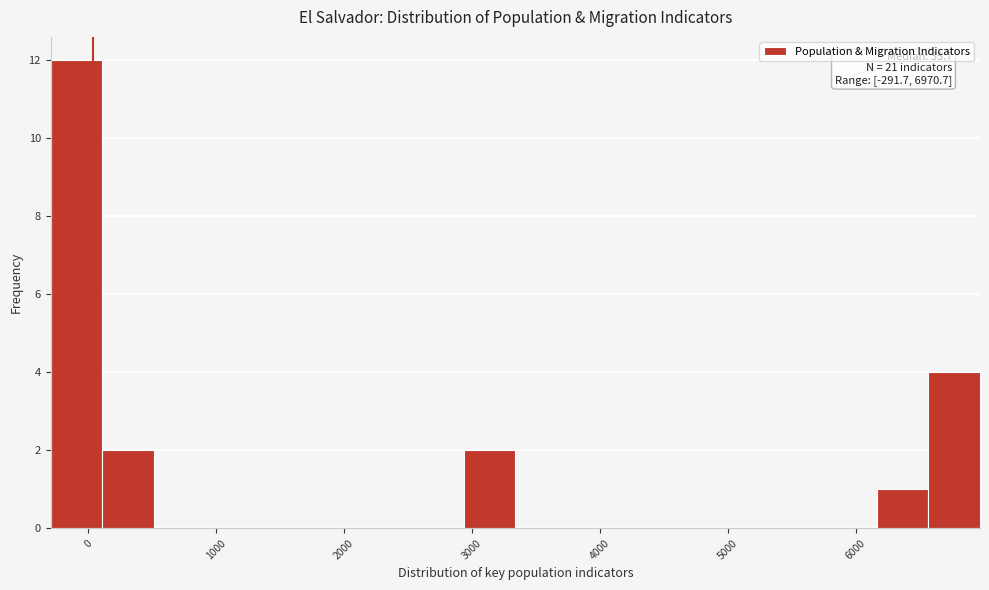

Over which range of the x-axis is the bar tallest?

-300 to 100